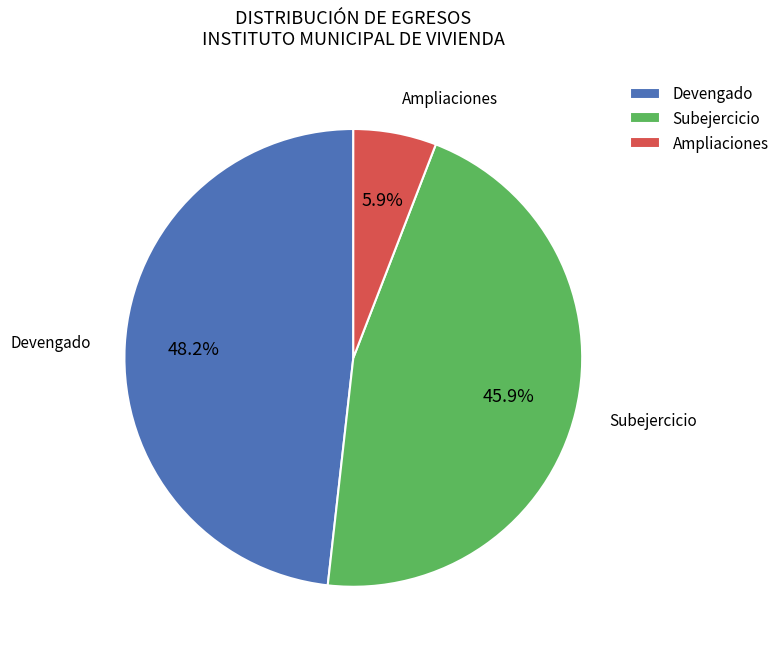

What is the largest slice in the pie chart?

Devengado